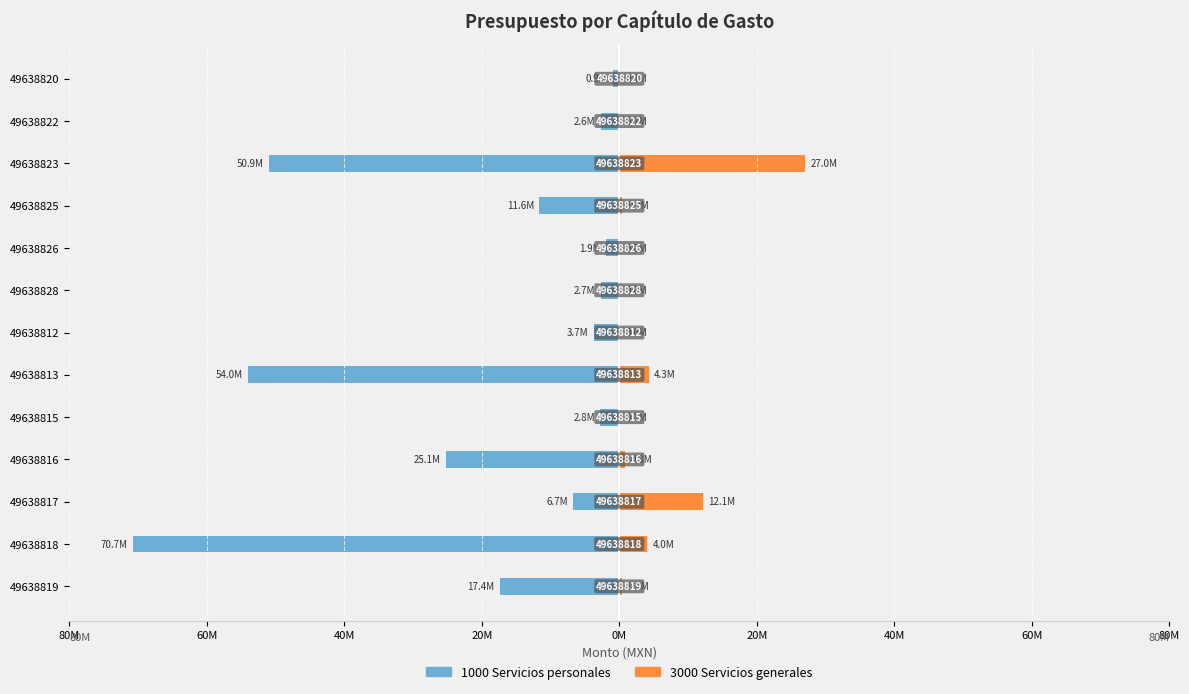

Does the chart contain any negative values?

Yes